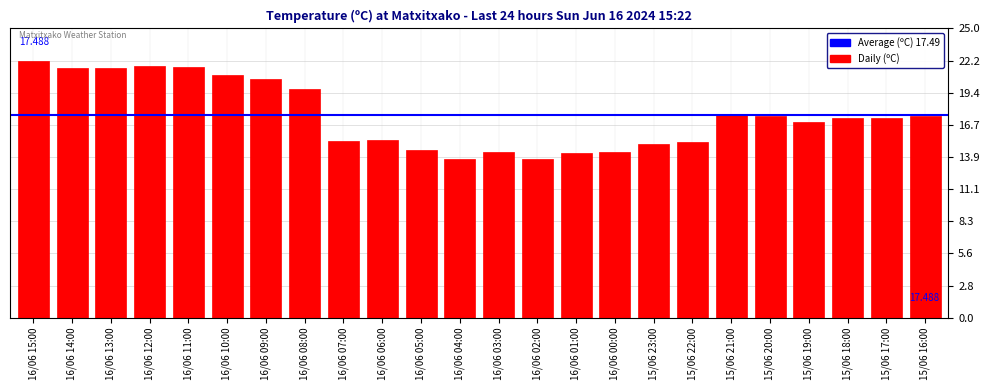

What is the change in value from 16/06 07:00 to 15/06 16:00?

+2.1